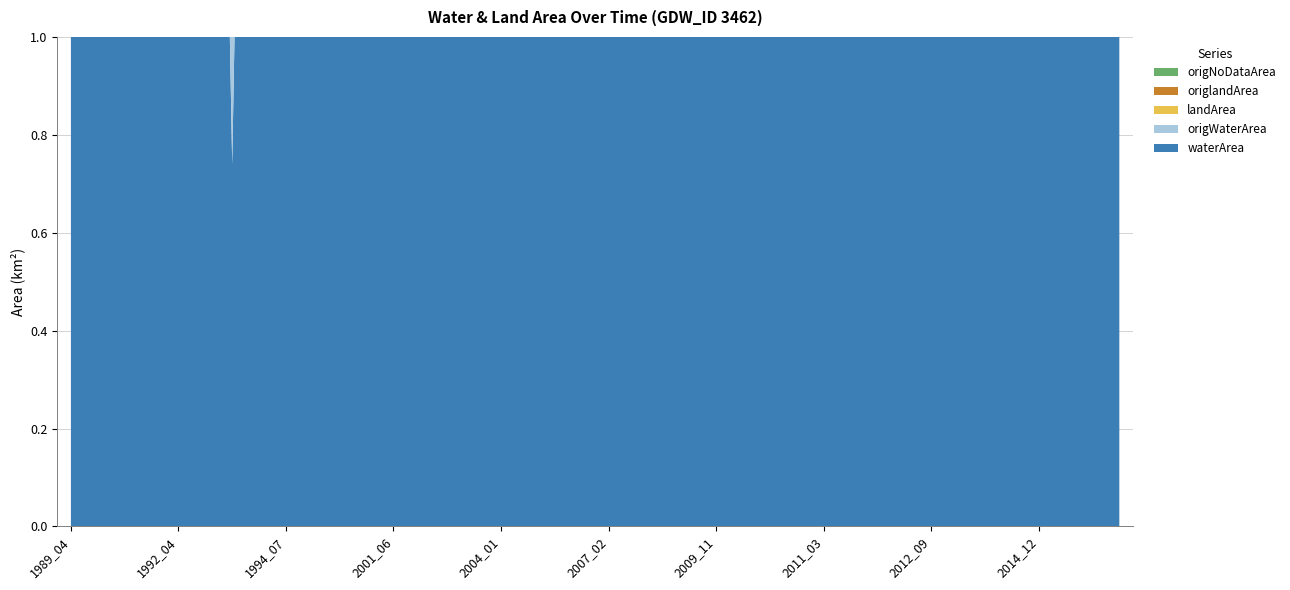

At which category does landArea reach its first local valley?

1991_07